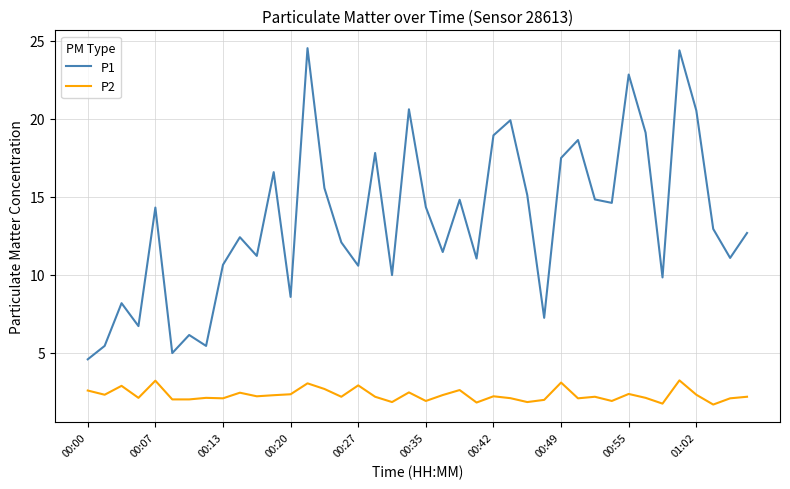

Is this an area chart (filled region under the line)?

No